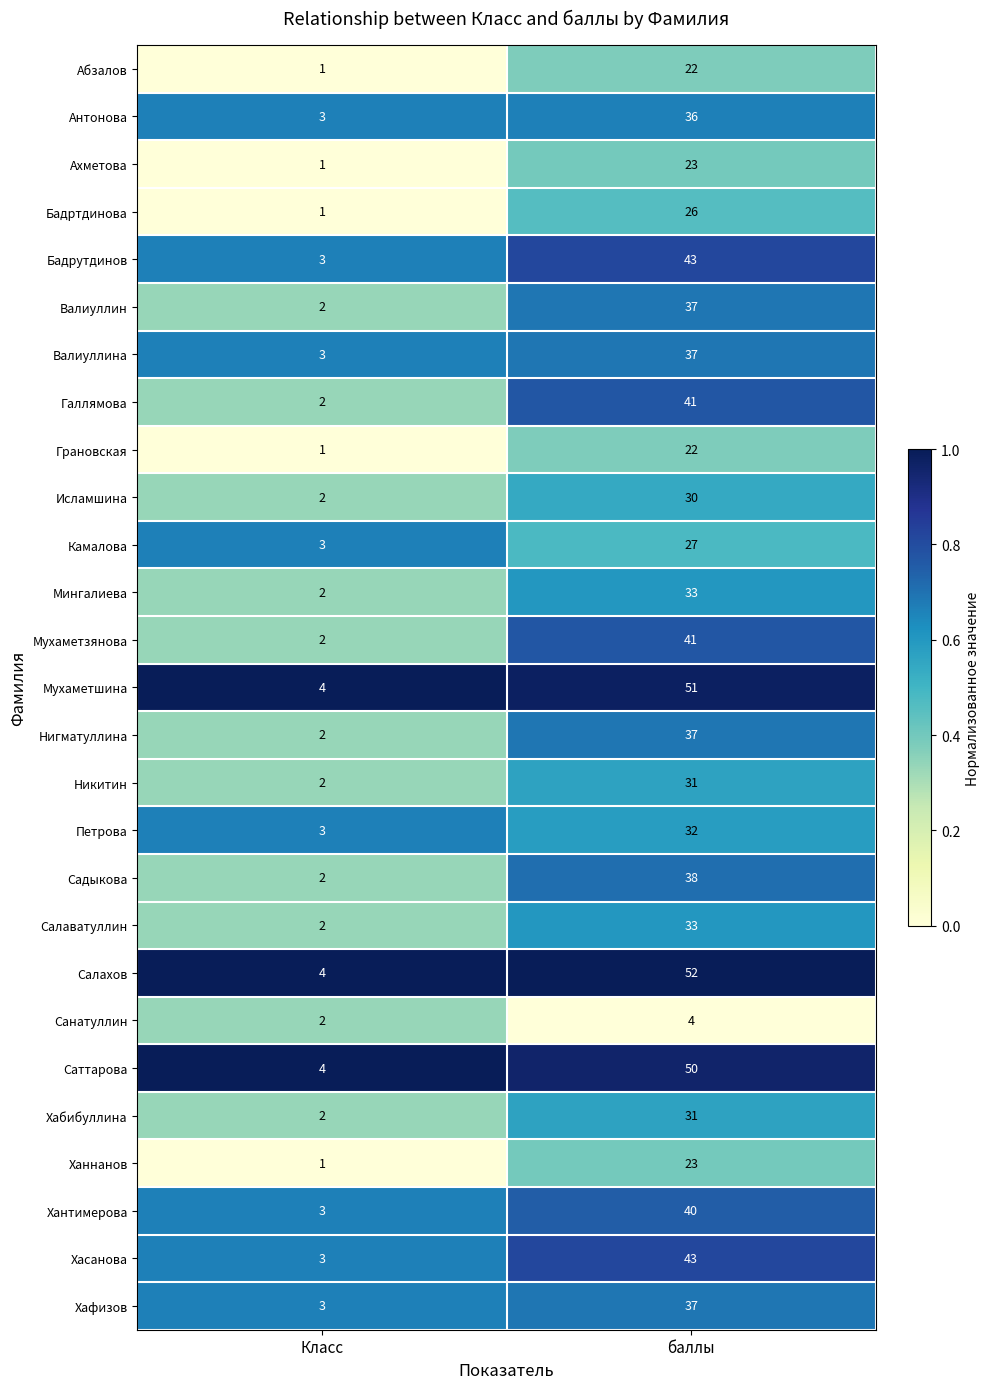

Which category has the highest value in the Абзалов series?

баллы